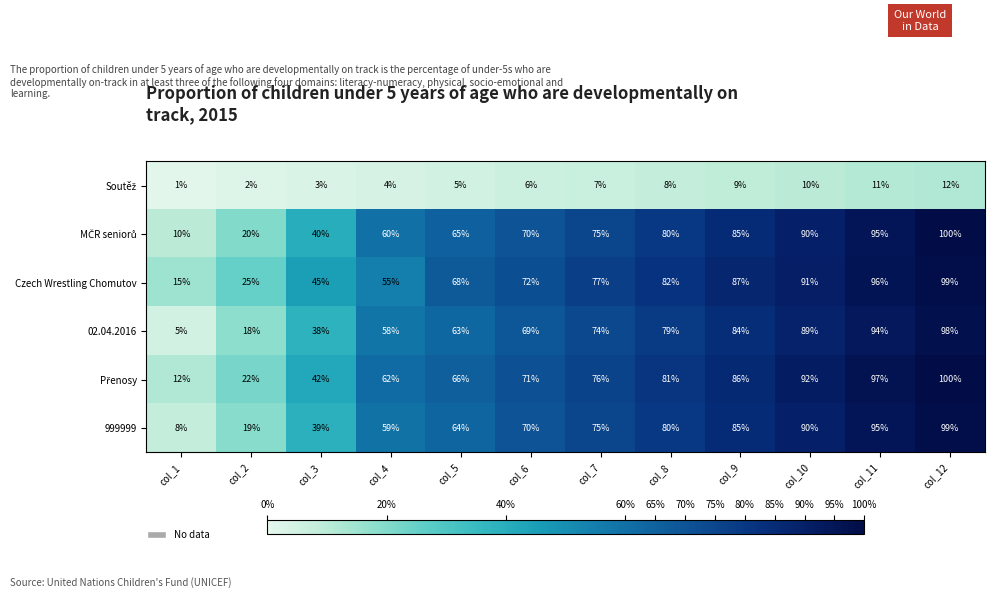

At which label does Czech Wrestling Chomutov reach its minimum?

col_1